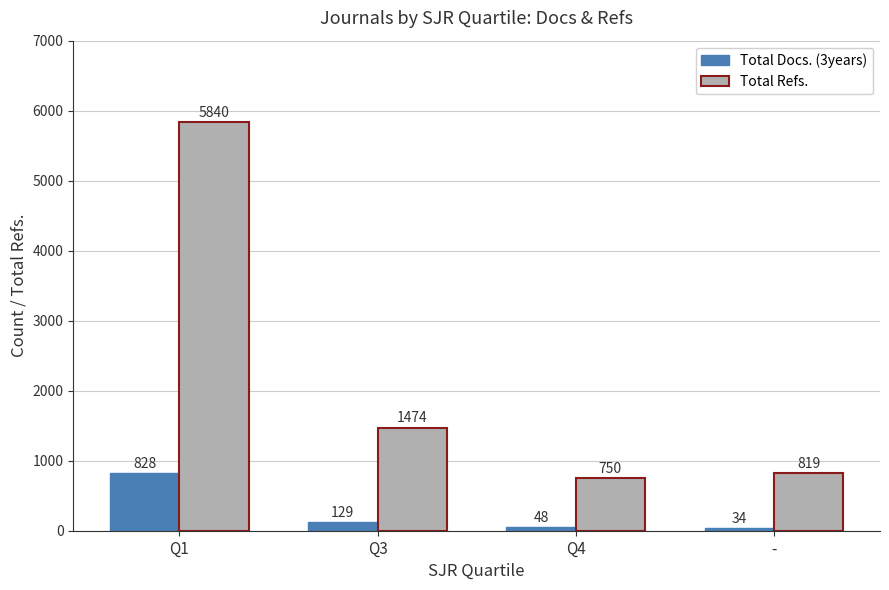

What is the total value across all series at Q4?

798